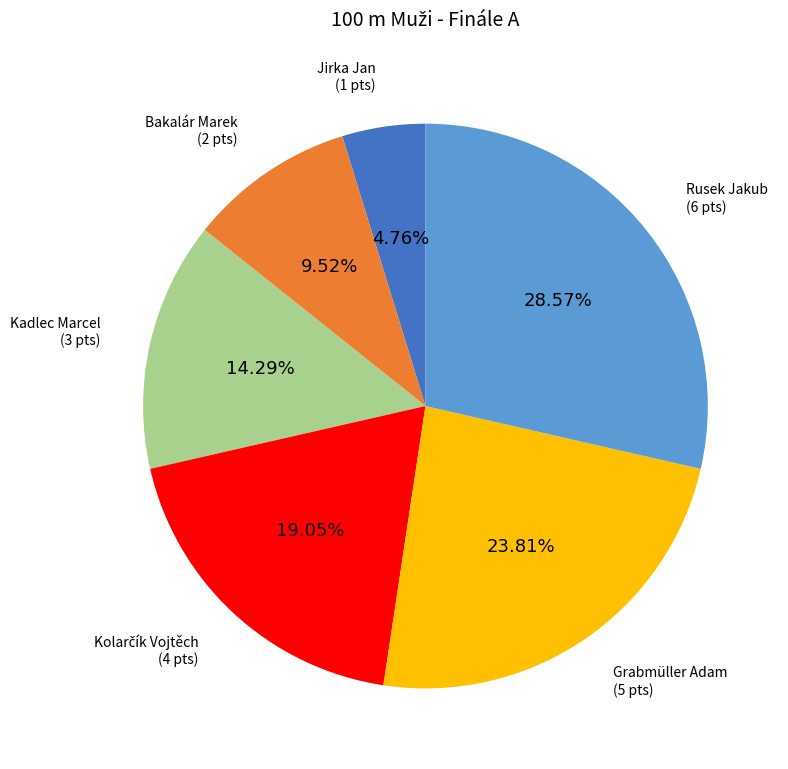

What is the total percentage of Kadlec Marcel and Bakalár Marek?

23.8%